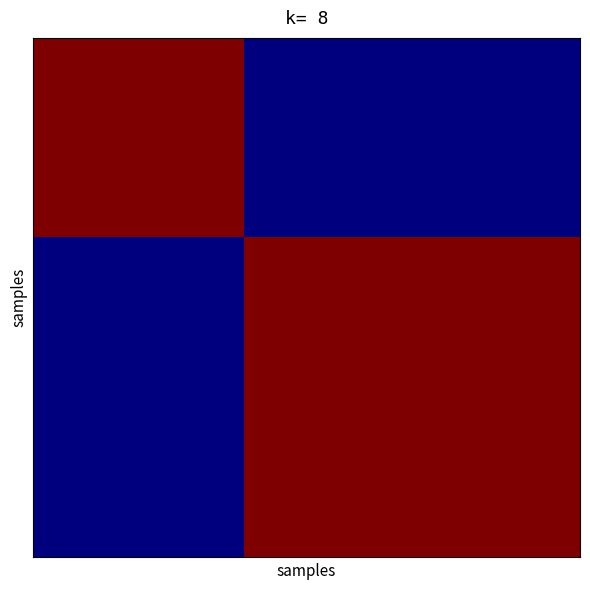

Count the number of categories in the chart.

13